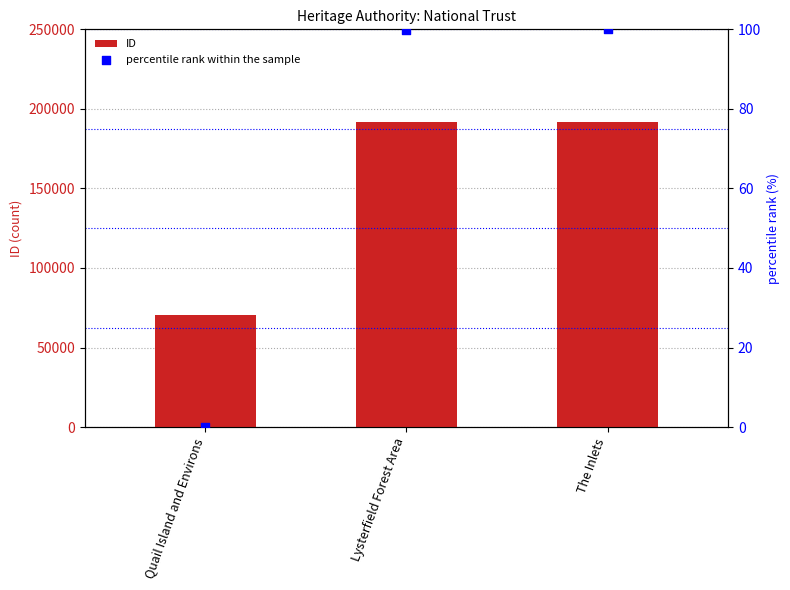

Is the value of ID at The Inlets greater than the value of percentile rank within the sample at Quail Island and Environs?

Yes